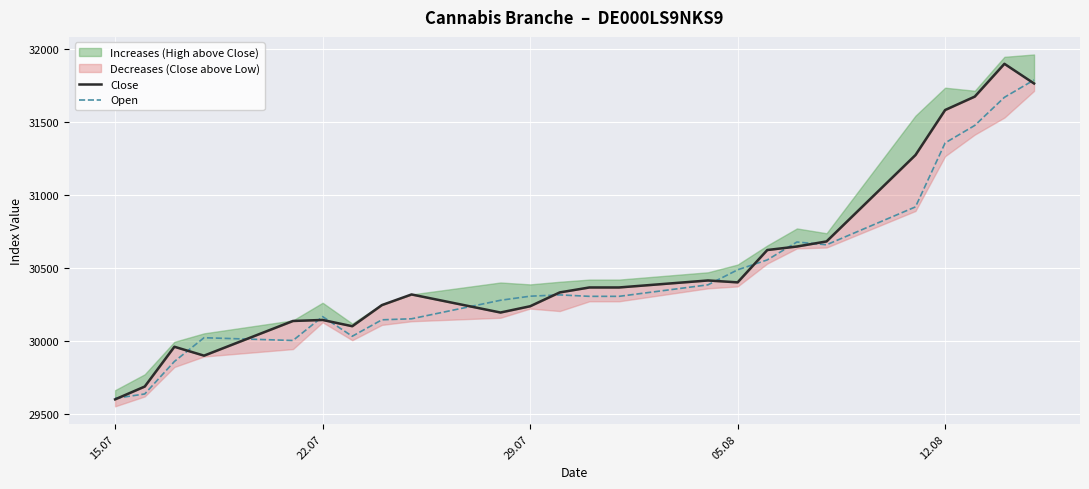

How many interior local valleys does the Close series have?

4